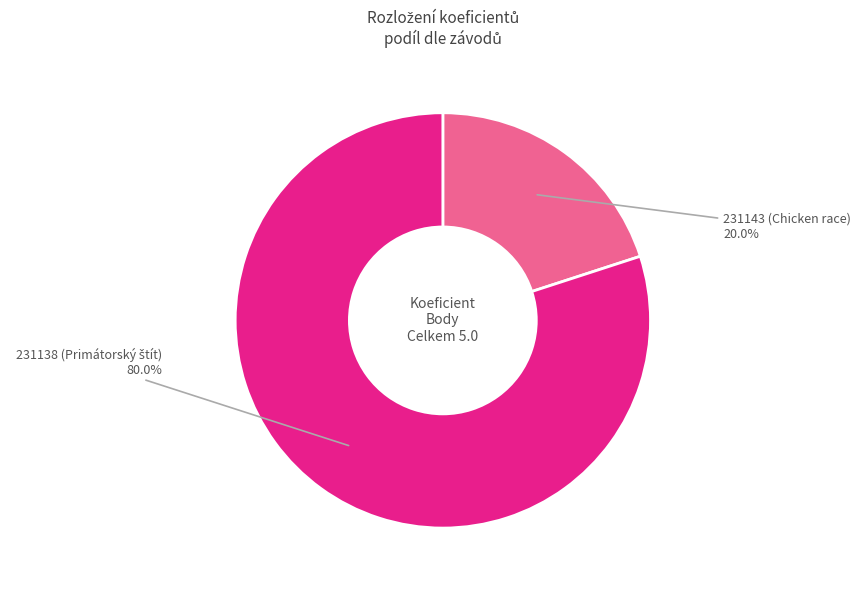

Does any single category account for the majority?

Yes